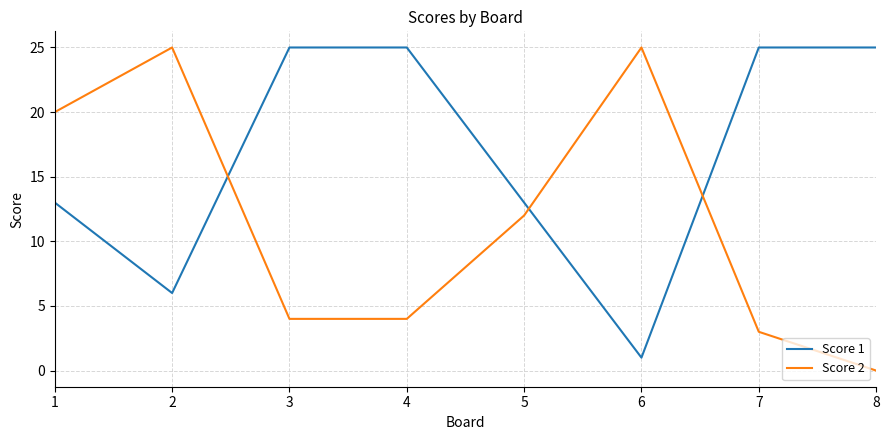

At which category does the chart reach its minimum across all series?

8